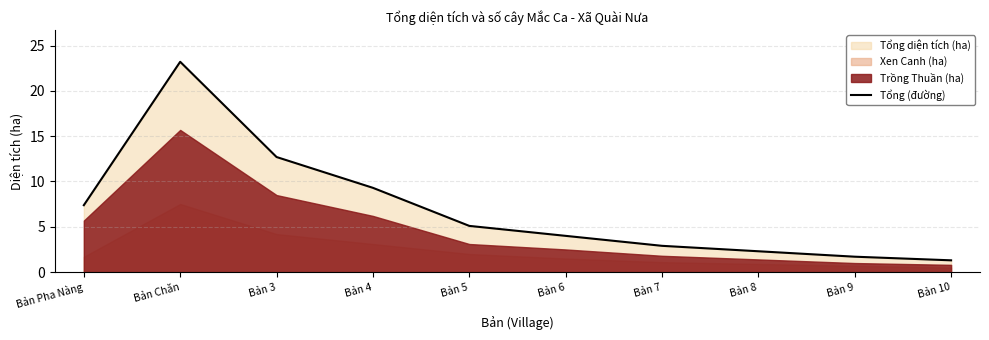

Approximately how many times larger is the value at Bản 9 compared to Bản 3?

0.1